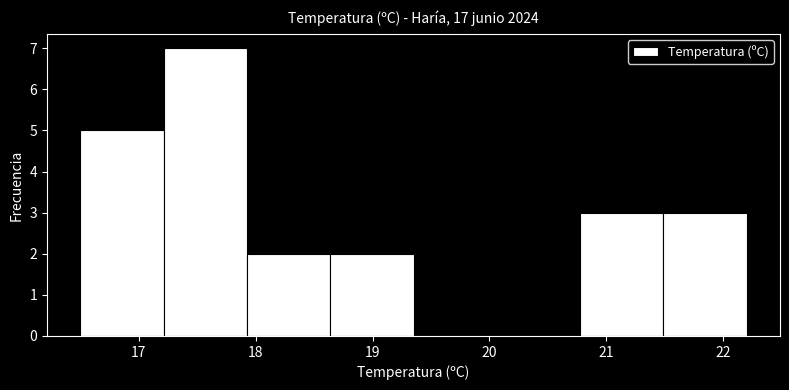

Reading left to right, list every bar in this chart as the range it spans on the x-axis followed by its height. Neither the bar edges nor the heights are printed on the chart, so give them approximately, as read against the axes.

16.5 to 17.2: 5
17.2 to 17.9: 7
17.9 to 18.6: 2
18.6 to 19.4: 2
19.4 to 20.1: 0
20.1 to 20.8: 0
20.8 to 21.5: 3
21.5 to 22.2: 3